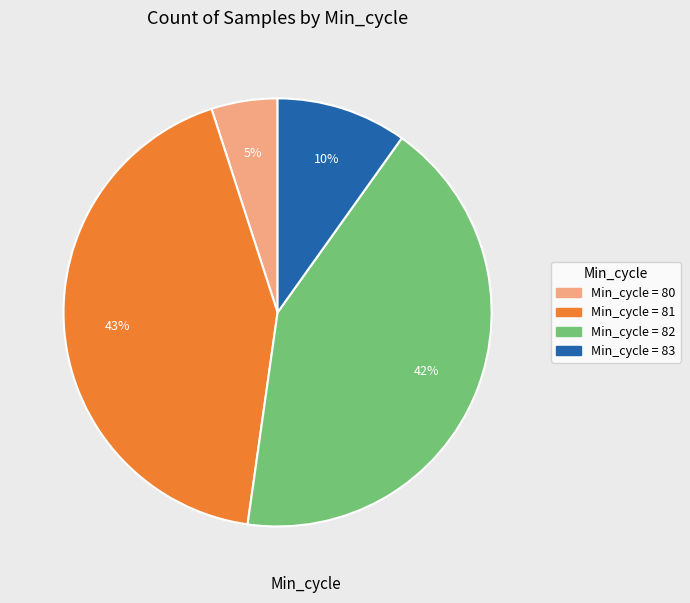

To the nearest percent, what is the average slice percentage?

25%